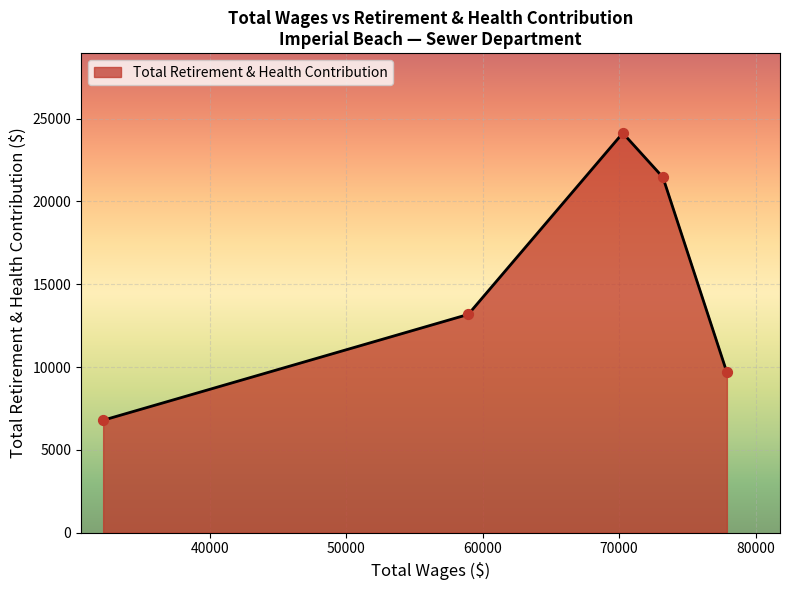

True or false: there are more than 0 points higher than both neighbors.

True